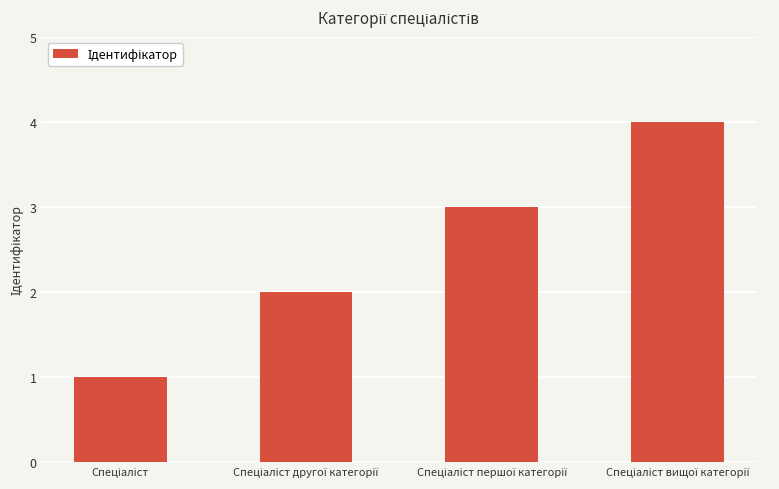

How many bars are there in total?

4